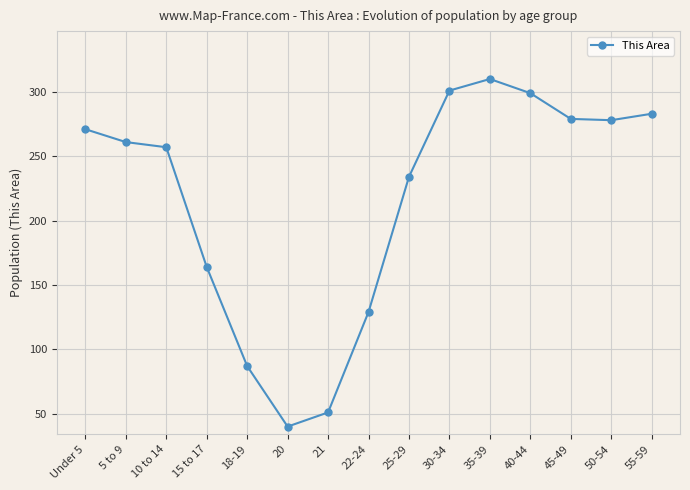

What position from the left is 15 to 17?

4